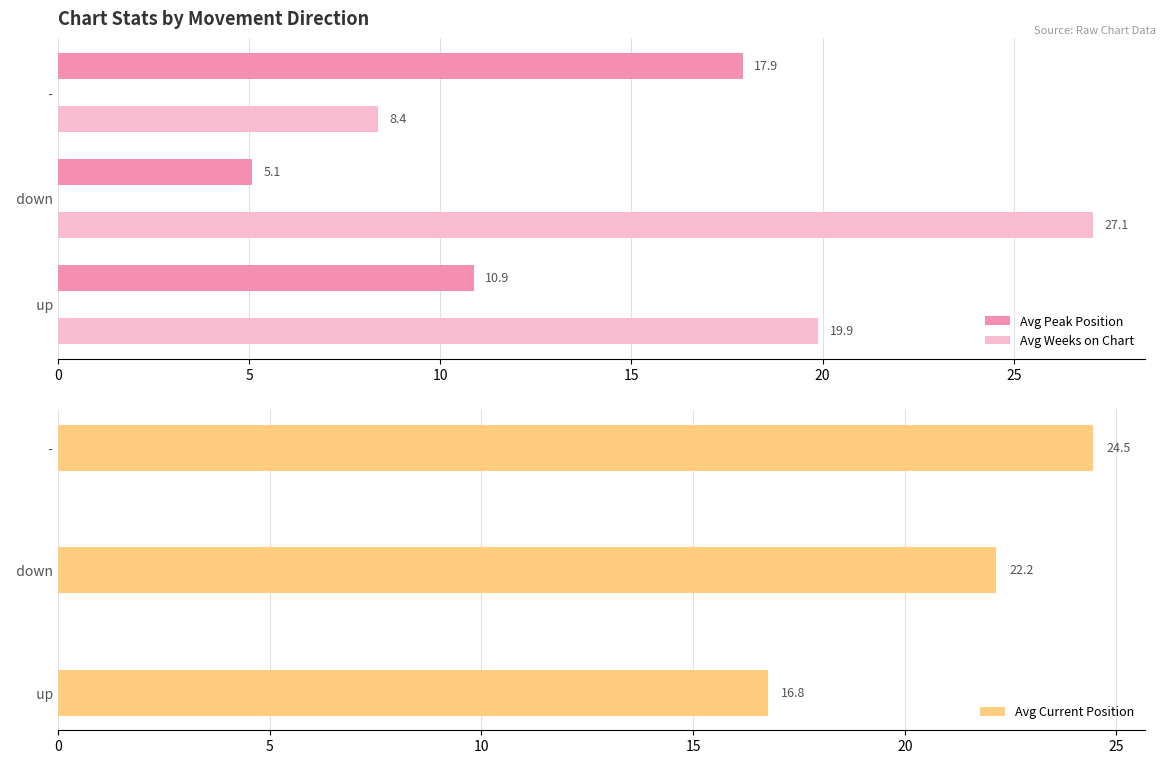

How many data points in Avg Weeks on Chart are above 19?

2